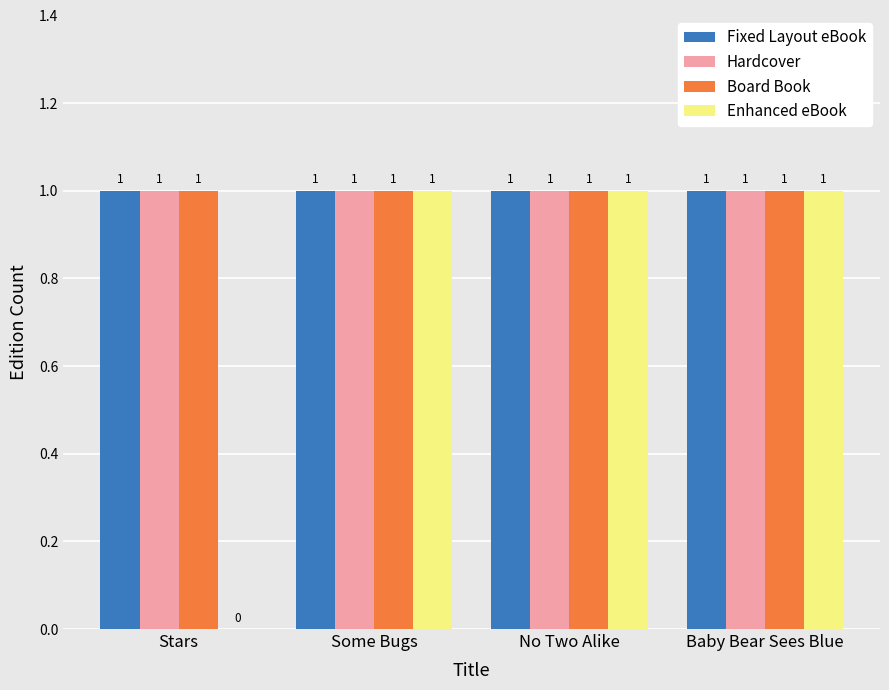

What is the total value across all series at Some Bugs?

4